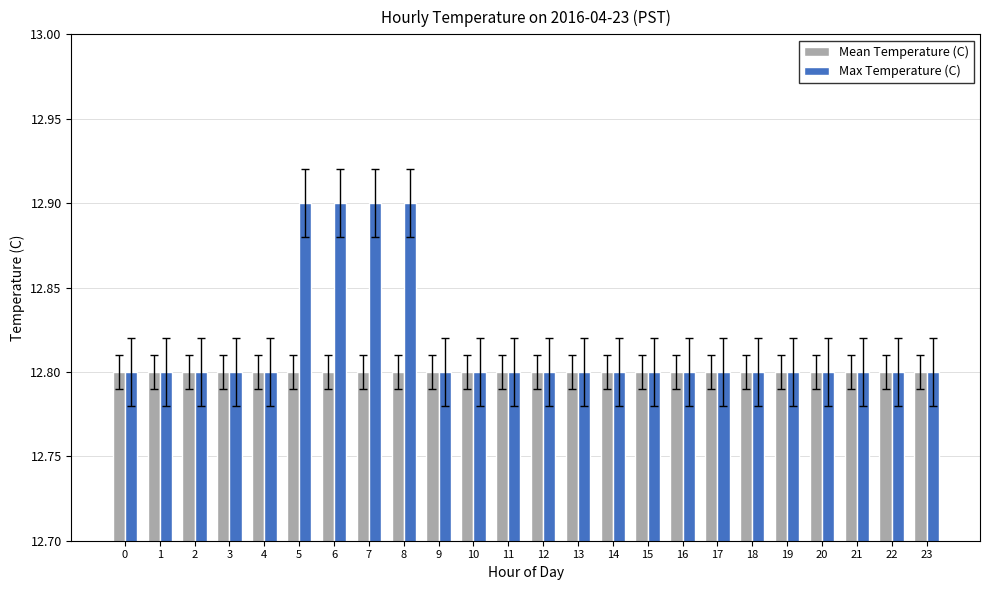

Which series has the largest total across all categories?

Max Temperature (C)